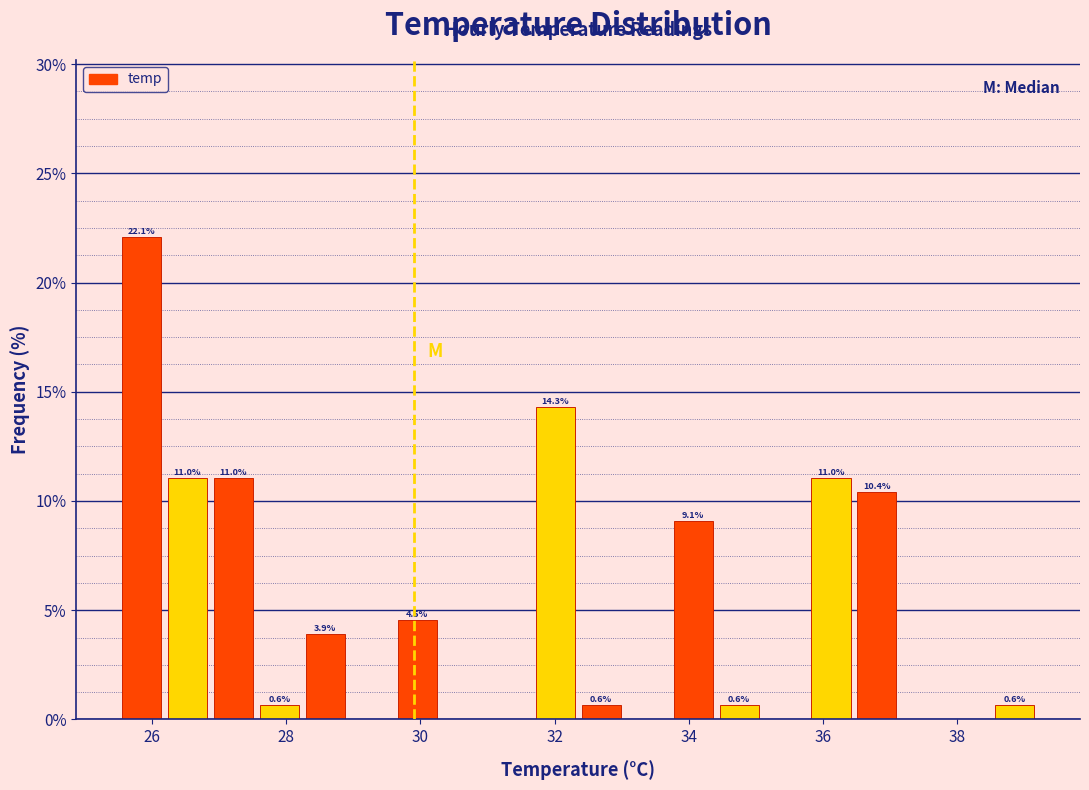

Read against the x-axis, roughly where is the centre of the tallest bar?

25.8